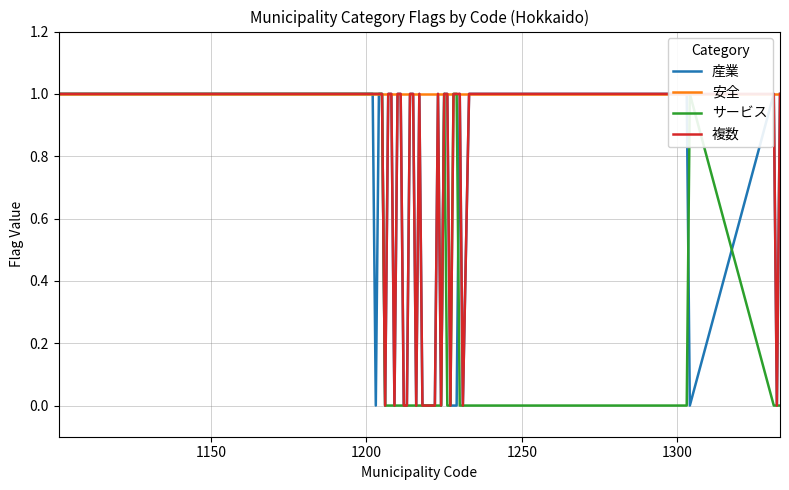

Count the number of data series in this chart.

4